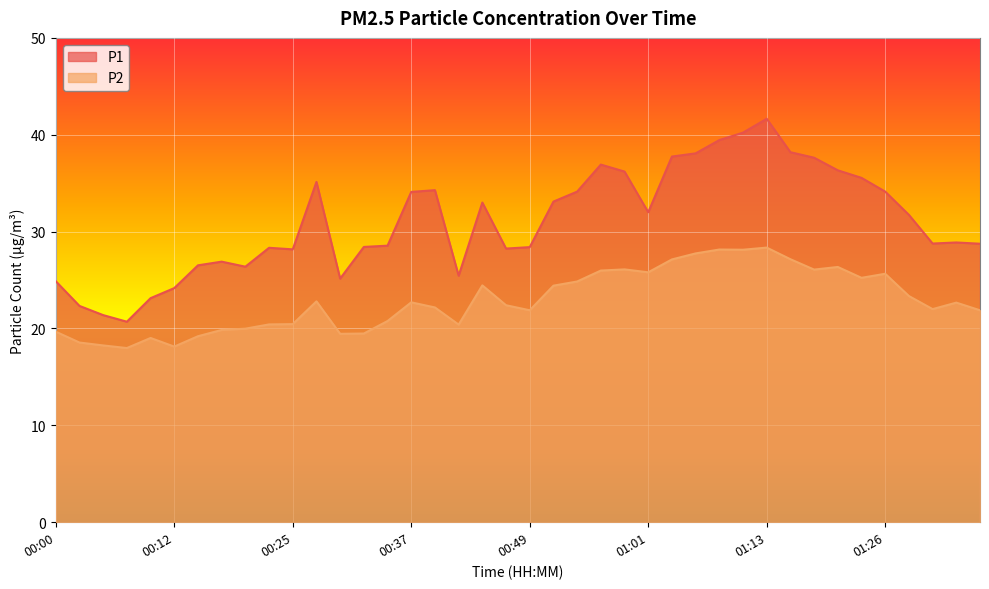

Between 00:42 and 01:04, which series saw the biggest shift?

P1